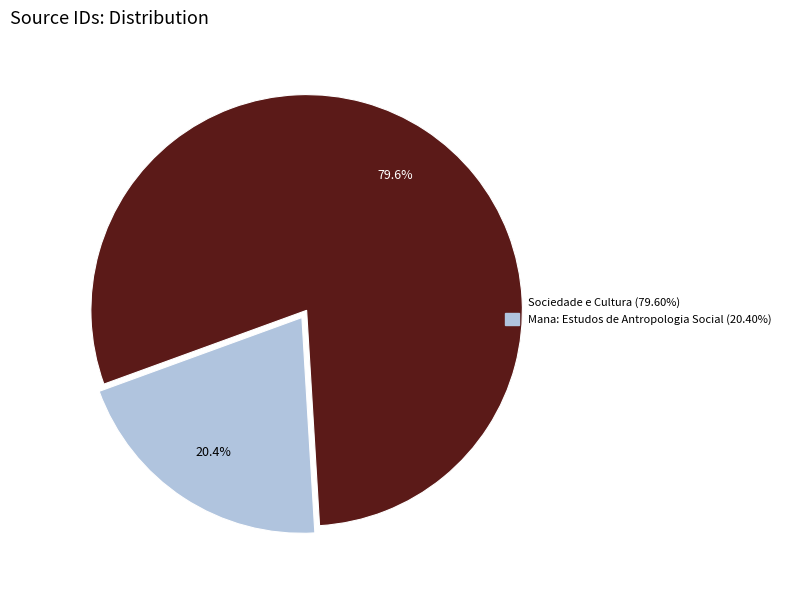

The Mana: Estudos de Antropologia Social slice represents 31% of the pie. True or false?

False